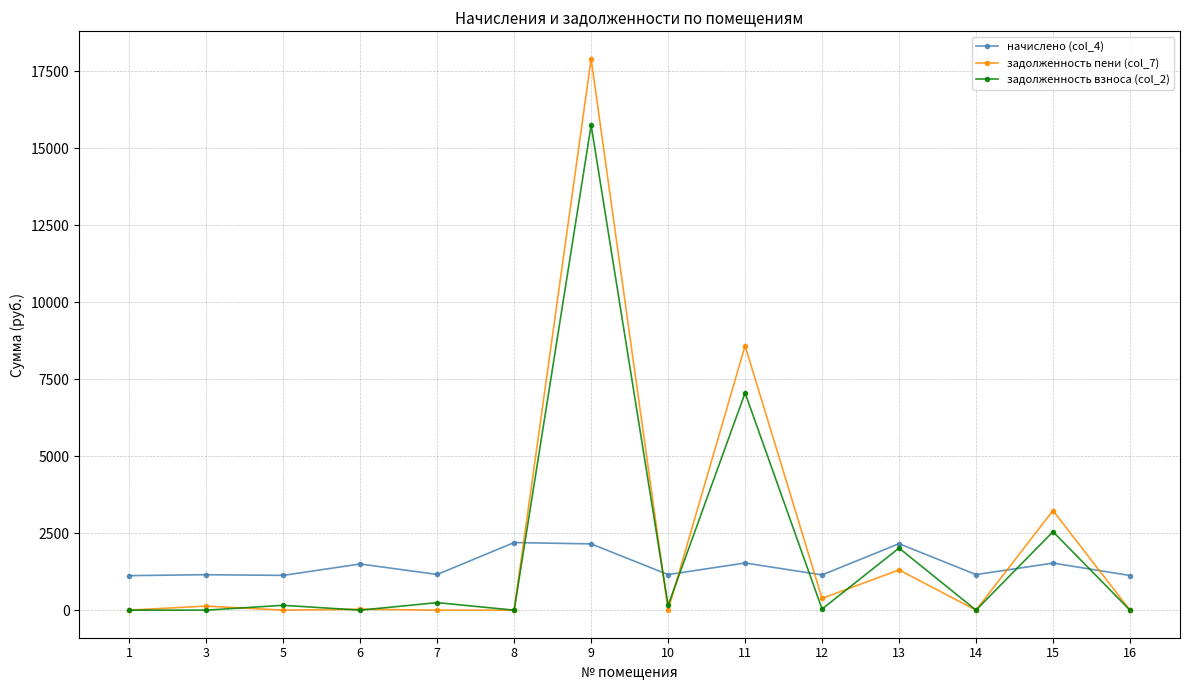

Which series has the widest spread of values?

задолженность пени (col_7)